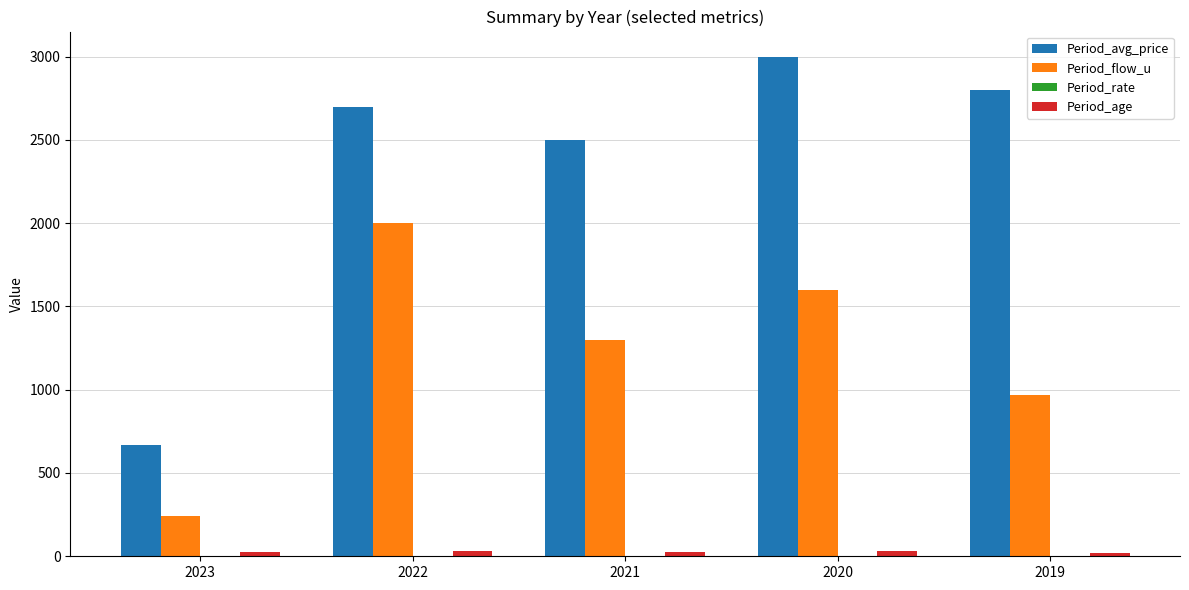

What value does the Period_avg_price series have at 2019?

2800.0